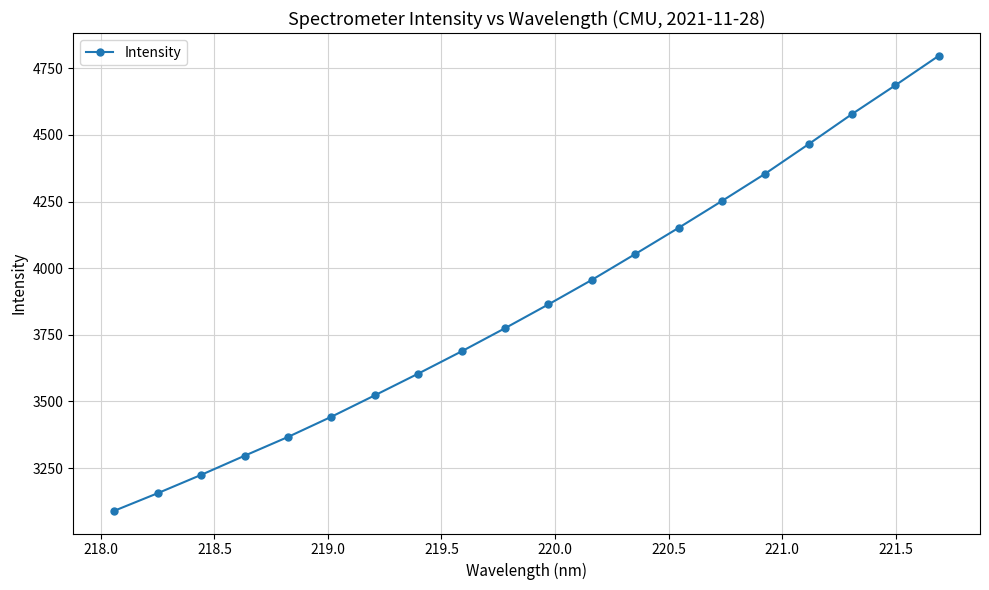

True or false: the data has more than 0 interior local peaks.

False